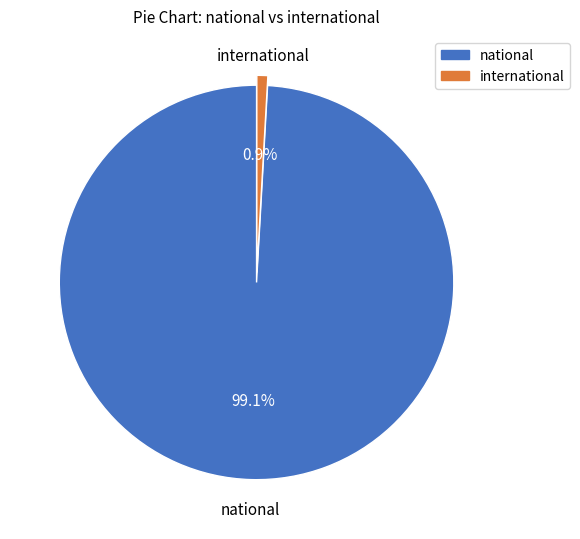

Rank the categories by value from highest to lowest.

national, international